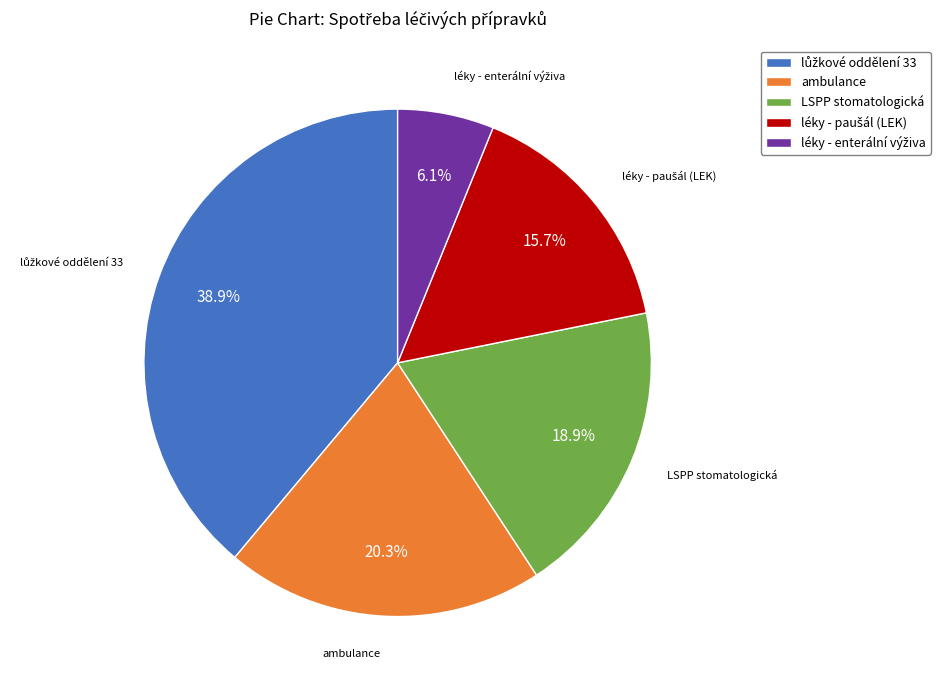

Is there a majority slice in this chart?

No